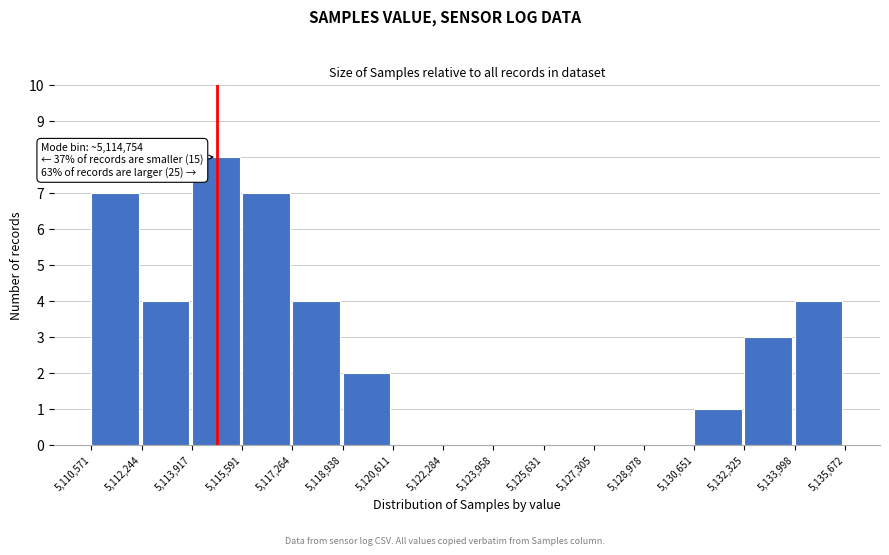

Over which range of the x-axis is the bar tallest?

5,113,917 to 5,115,591